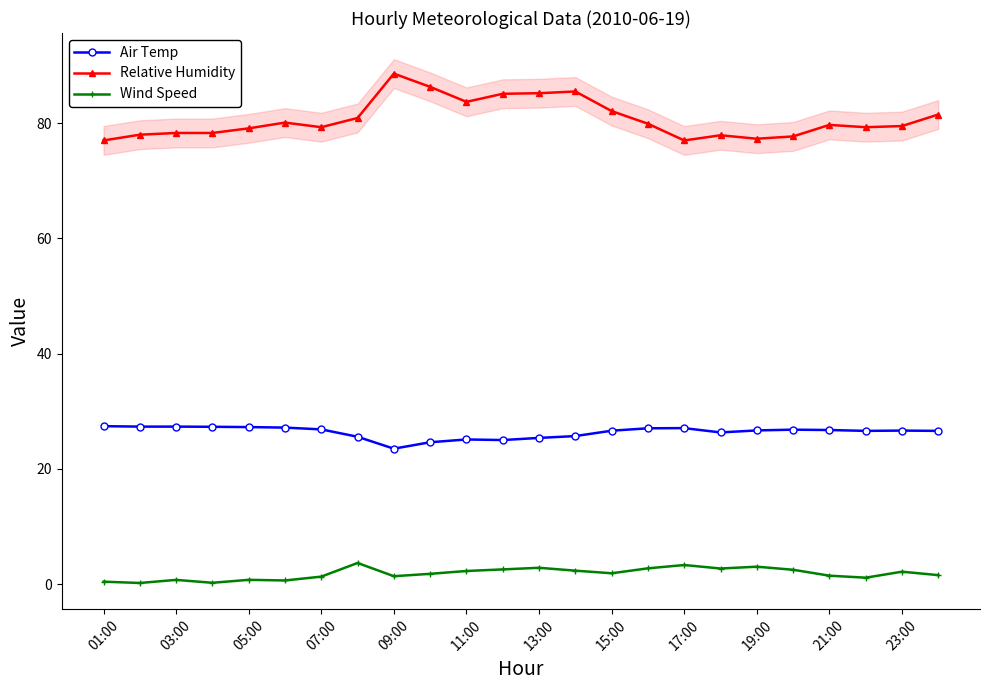

True or false: Air Temp and Wind Speed cross at least once.

False